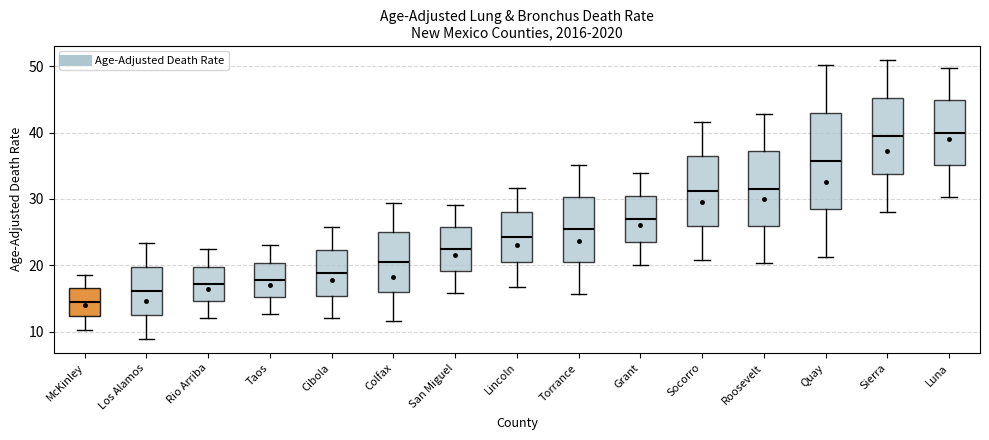

Comparing the boxes themselves (not the whiskers), which one is the tallest?

Quay